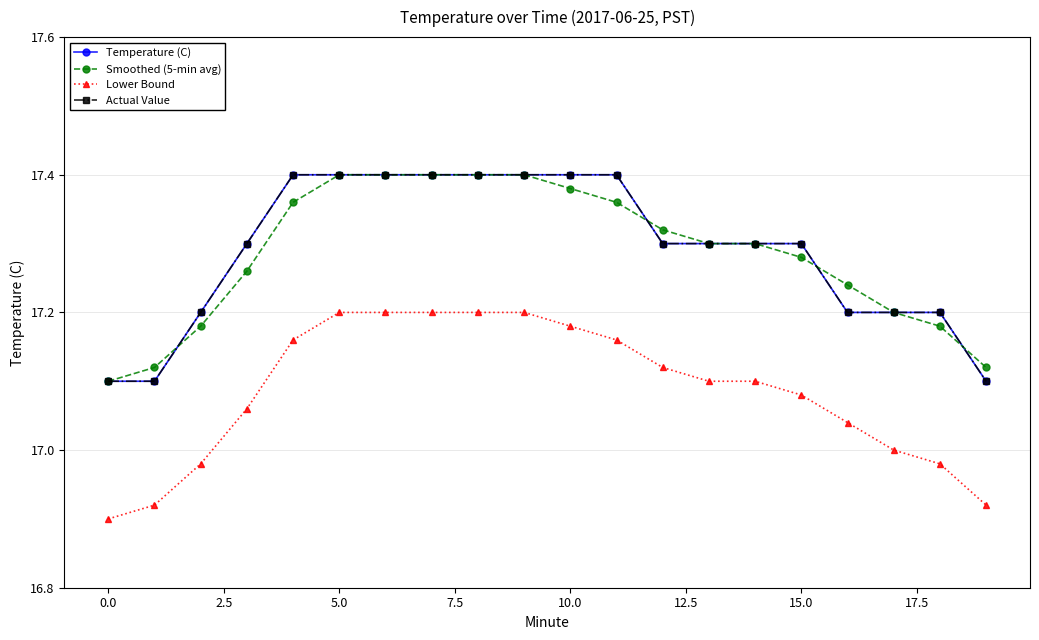

What is the highest value of the Temperature (C) series?

17.4